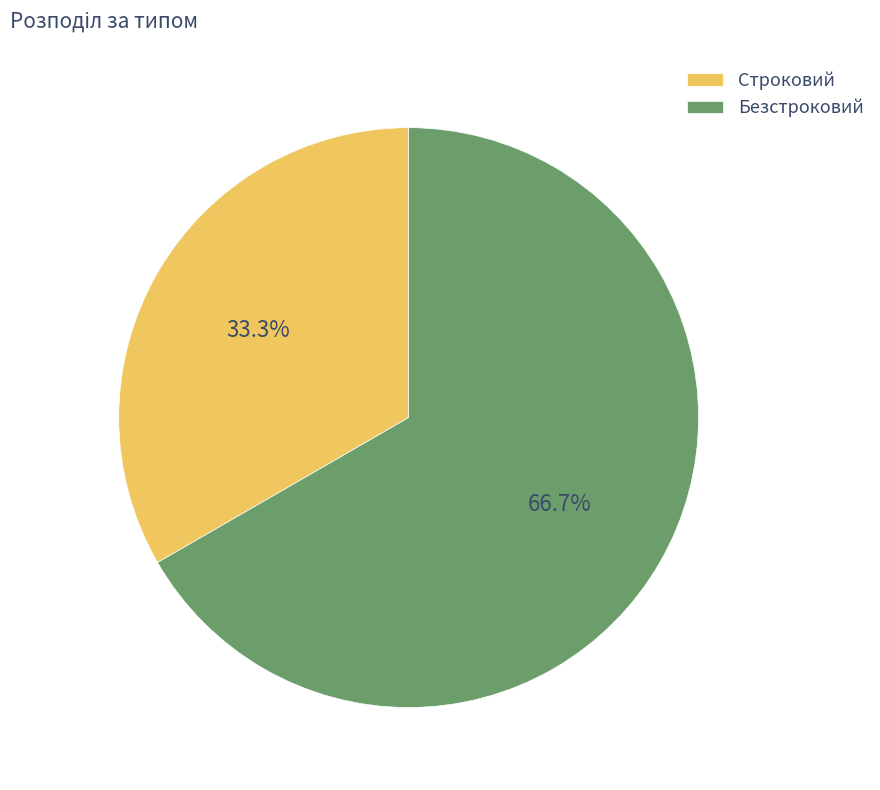

To the nearest percent, what percentage of the pie is Безстроковий?

67%